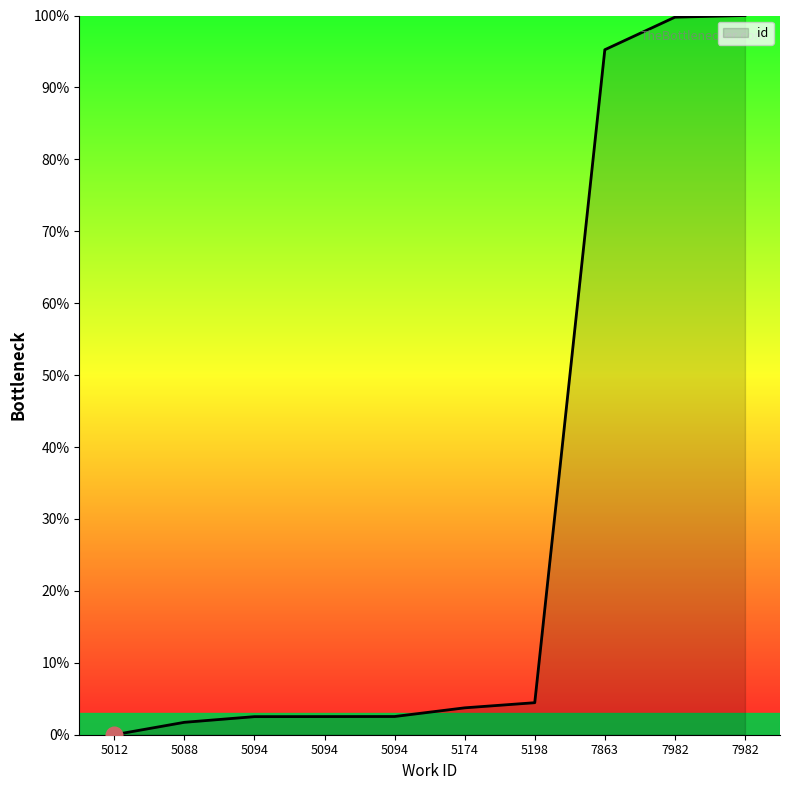

Reading left to right, list all the values displayed in this chart.

0.0	1.7	2.5	2.5	2.5	3.7	4.5	95.2	99.8	100.0